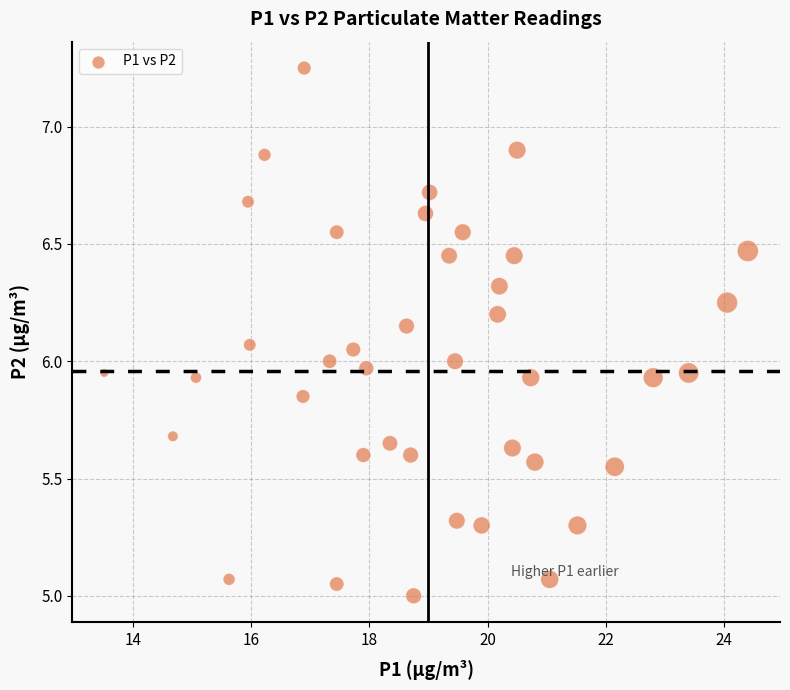

What is the range of X values (max minus min)?

10.9